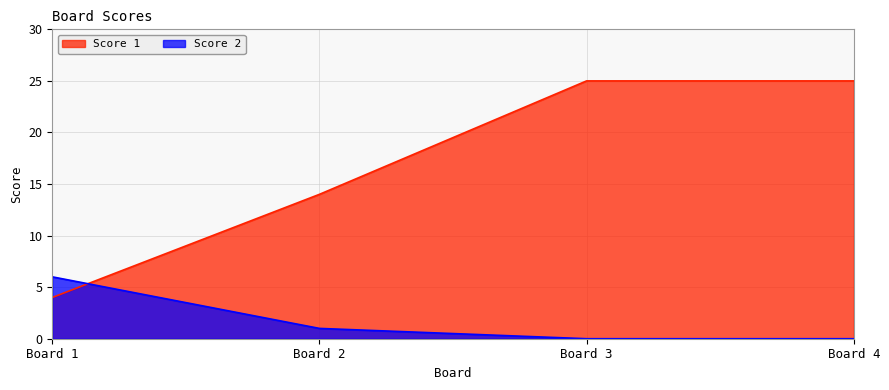

What is the difference between the highest and lowest values at Board 2?

13